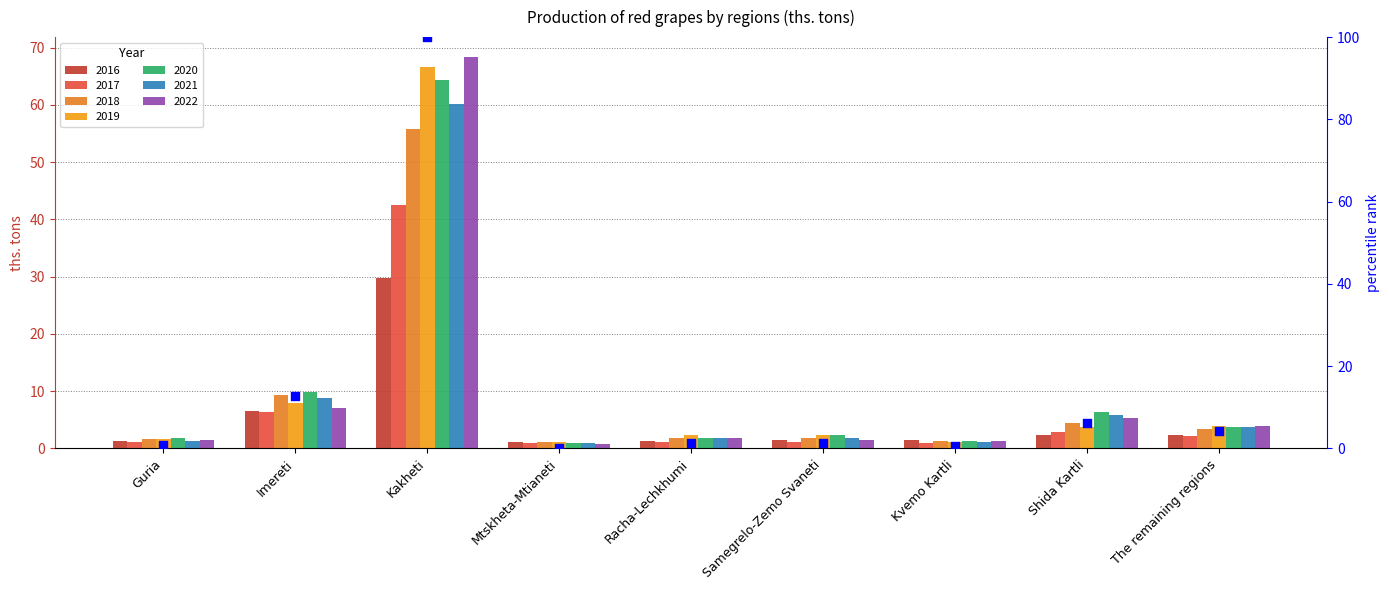

Between Samegrelo-Zemo Svaneti and Shida Kartli, which is larger?

Shida Kartli